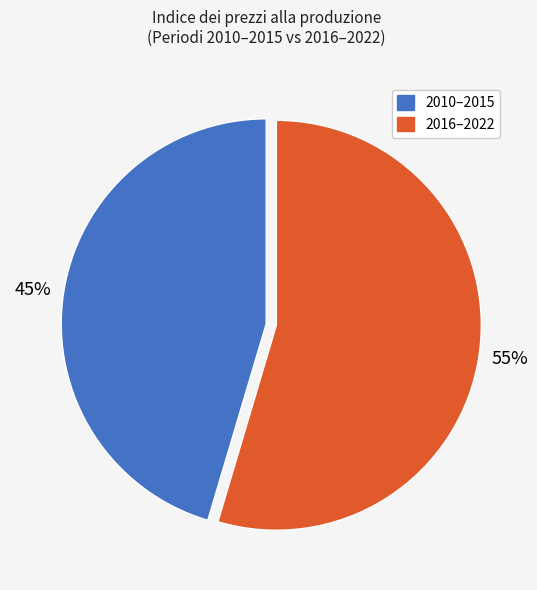

To the nearest percent, what is the average slice percentage?

50%